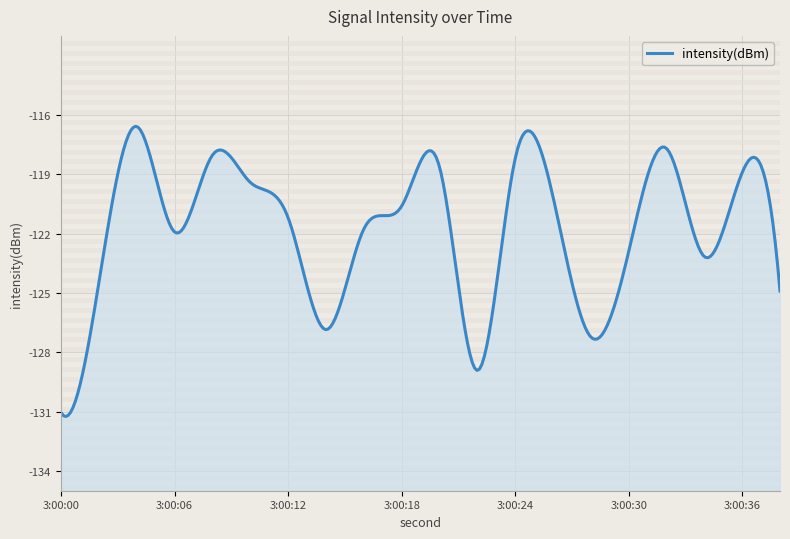

Between 8 and 18, which is larger?

8